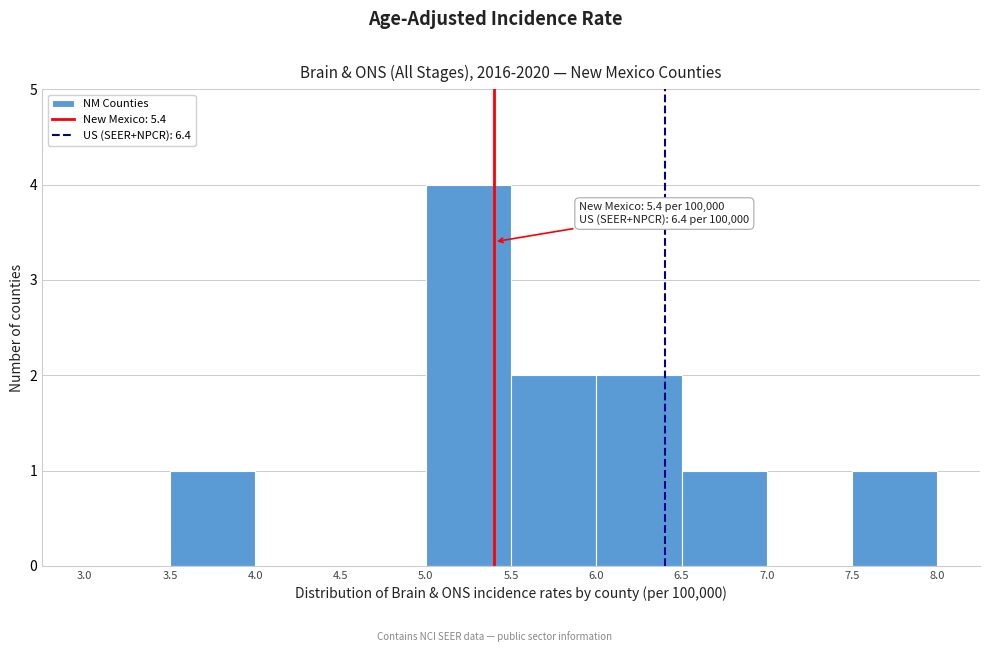

Which range on the x-axis has the tallest bar?

5.0 to 5.5